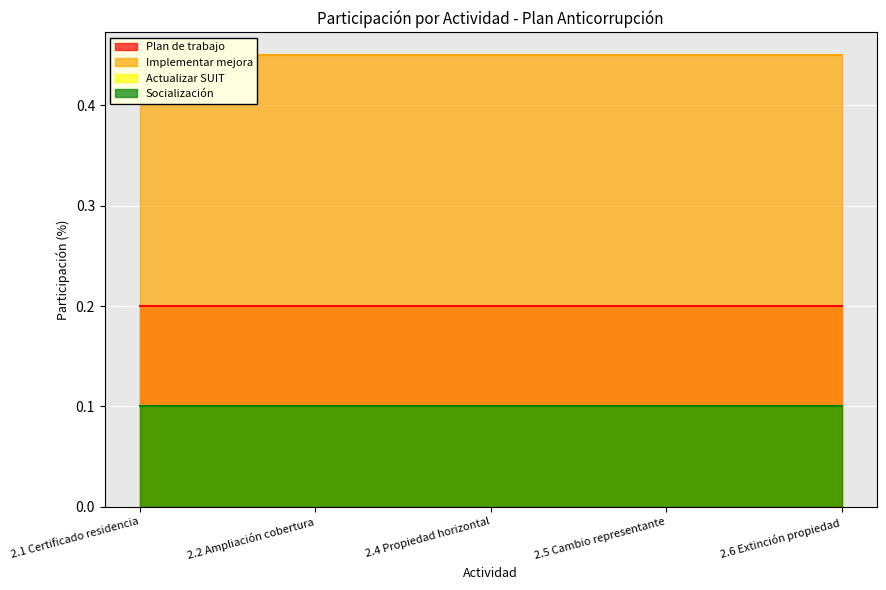

What position from the left is 2.4 Propiedad horizontal?

3